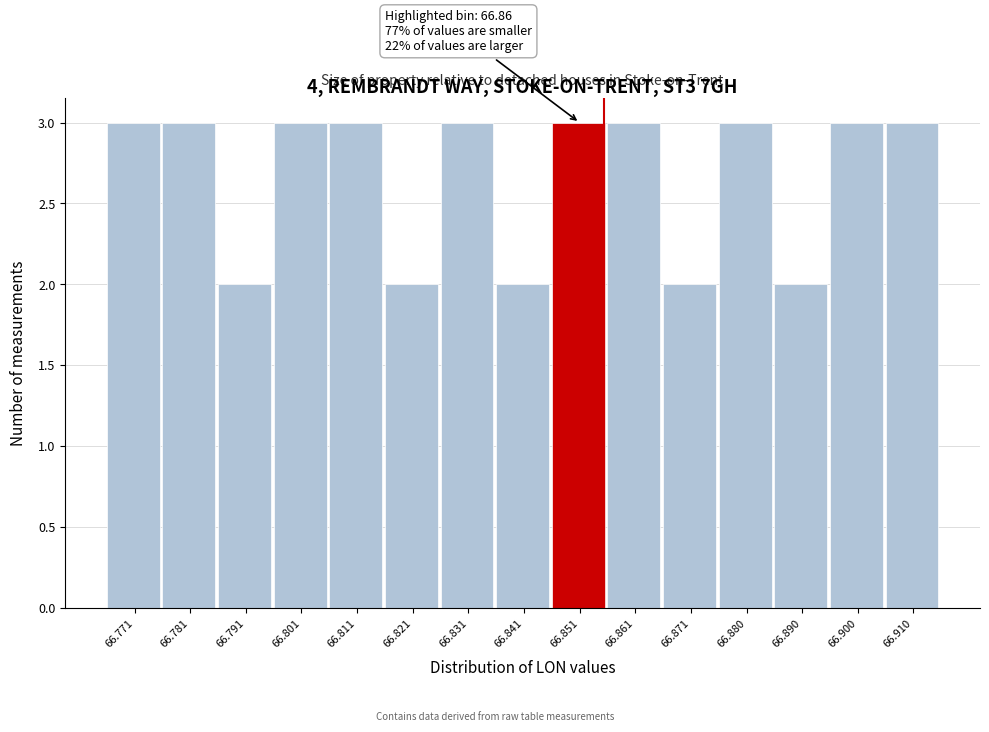

Reading left to right, list all the values displayed in this chart.

3	3	2	3	3	2	3	2	3	3	2	3	2	3	3